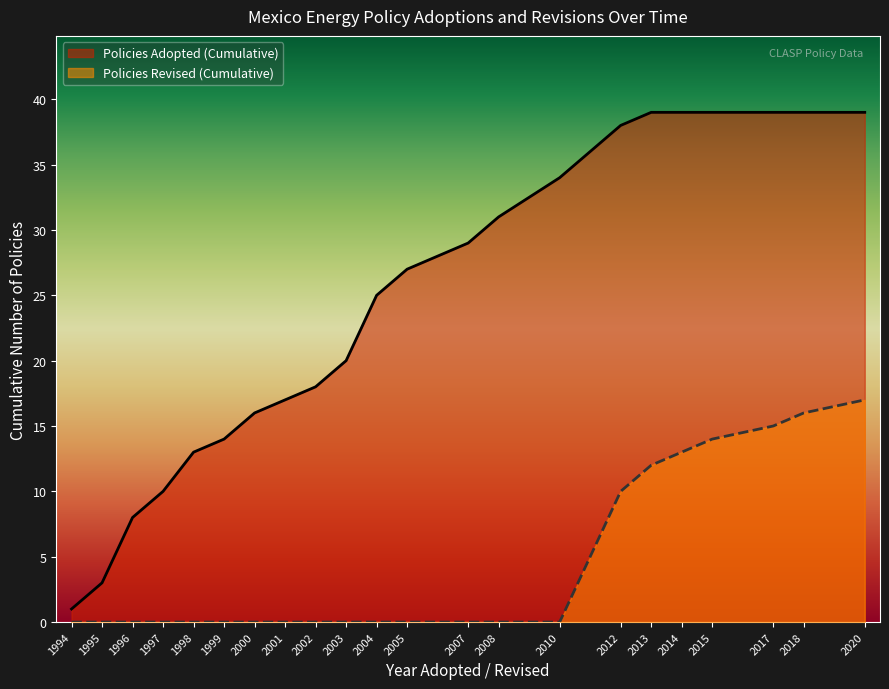

Which category has the highest value in the Policies Adopted series?

2013